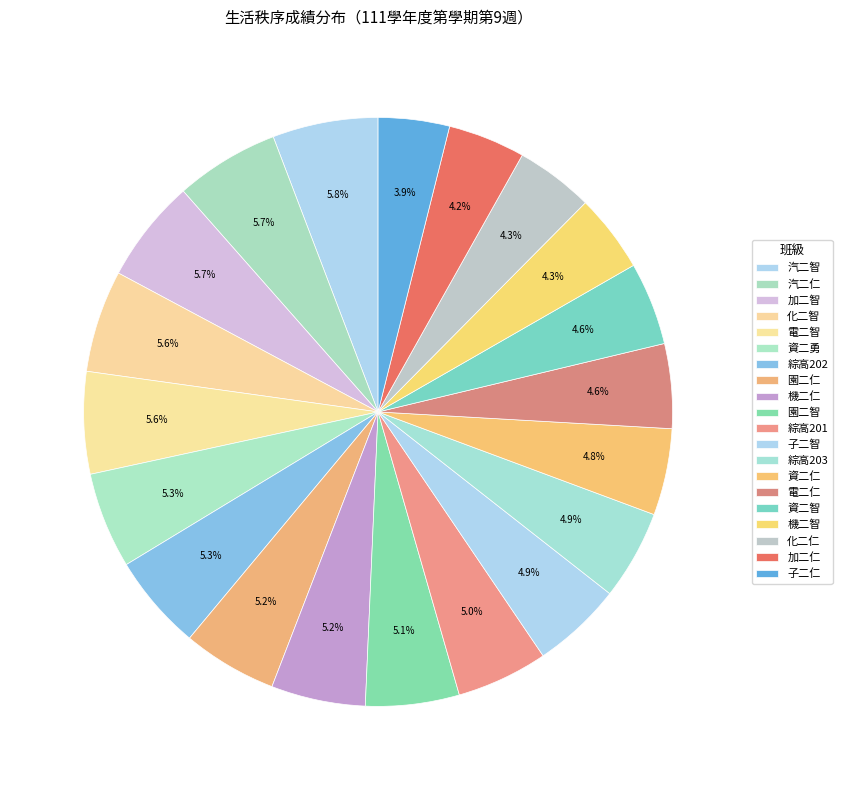

Rank the categories by value from highest to lowest.

汽二智, 汽二仁, 加二智, 化二智, 電二智, 資二勇, 綜高202, 園二仁, 機二仁, 園二智, 綜高201, 子二智, 綜高203, 資二仁, 電二仁, 資二智, 機二智, 化二仁, 加二仁, 子二仁